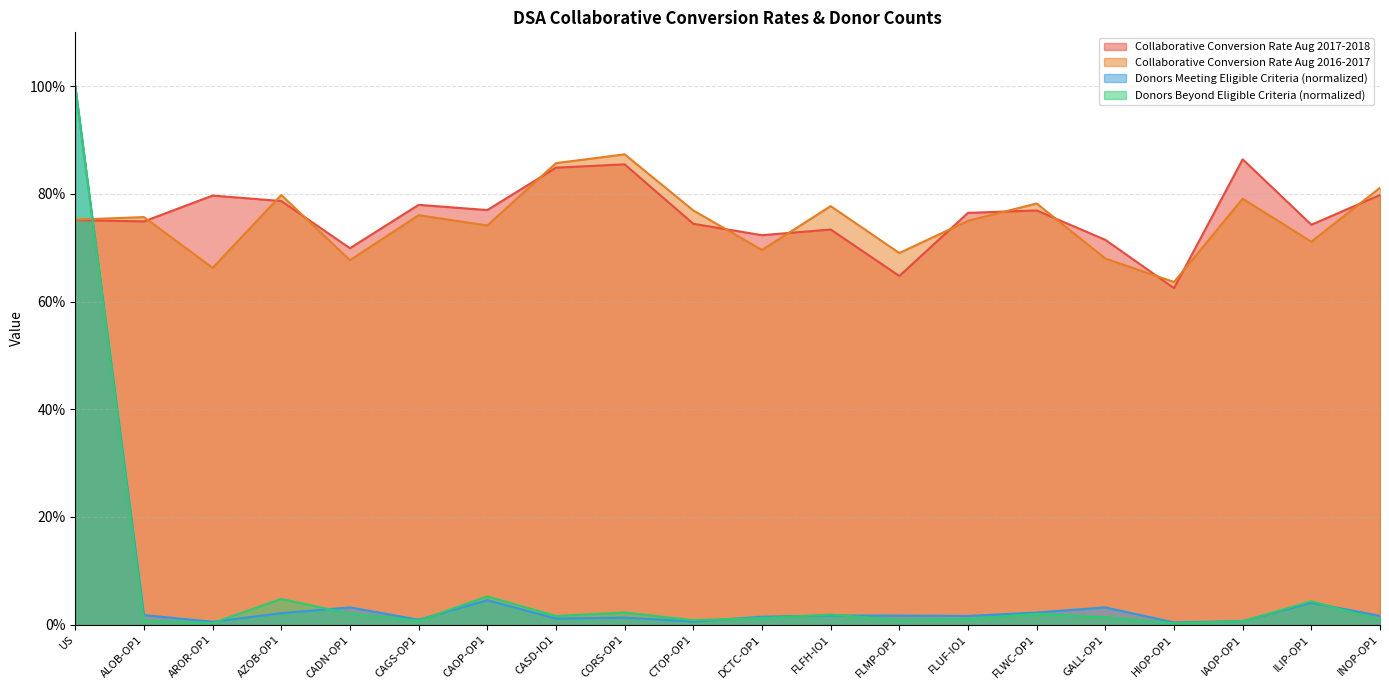

How many times do Collaborative Conversion Rate Aug 2017-2018 and Donors Beyond Eligible Criteria cross each other?

1